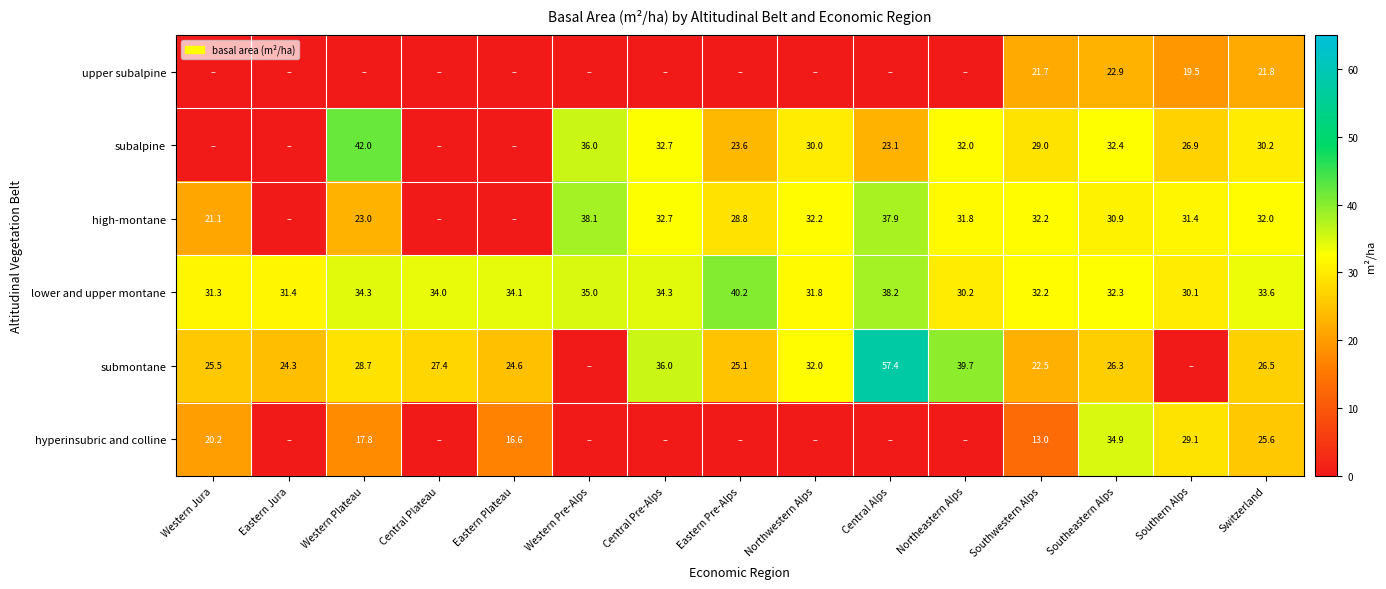

Is the value of lower and upper montane at Central Pre-Alps greater than the value of upper subalpine at Switzerland?

Yes